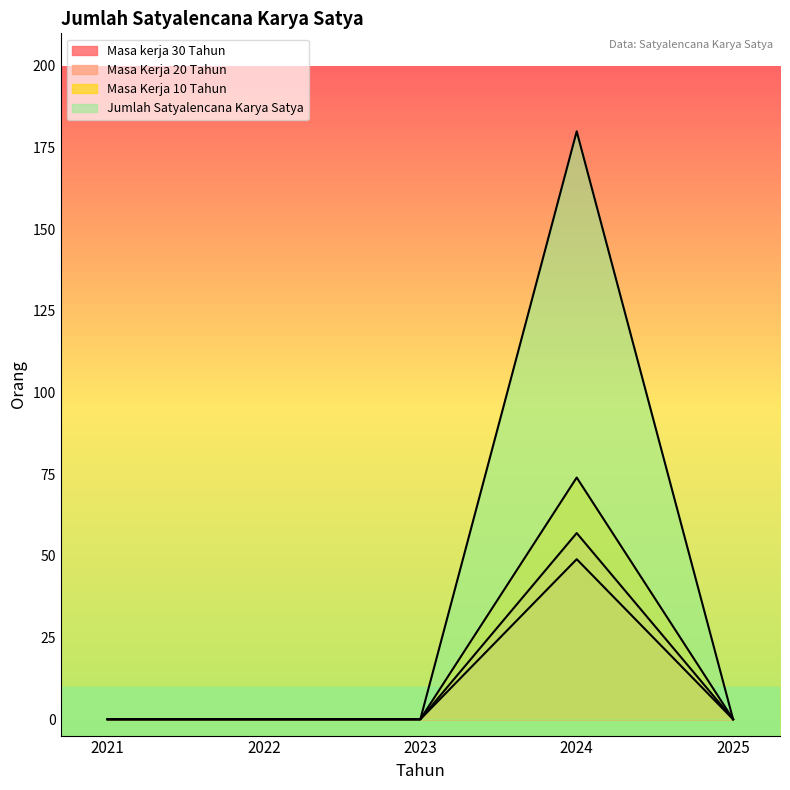

Is it true that Masa Kerja 10 Tahun equals 0 at 2022?

True